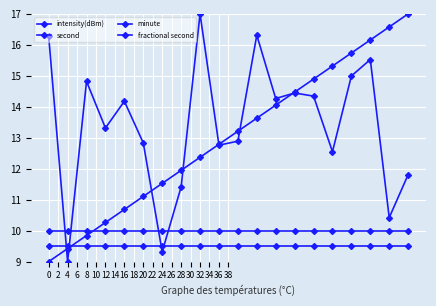

Where do second and fractional second first cross each other?

4 and 8